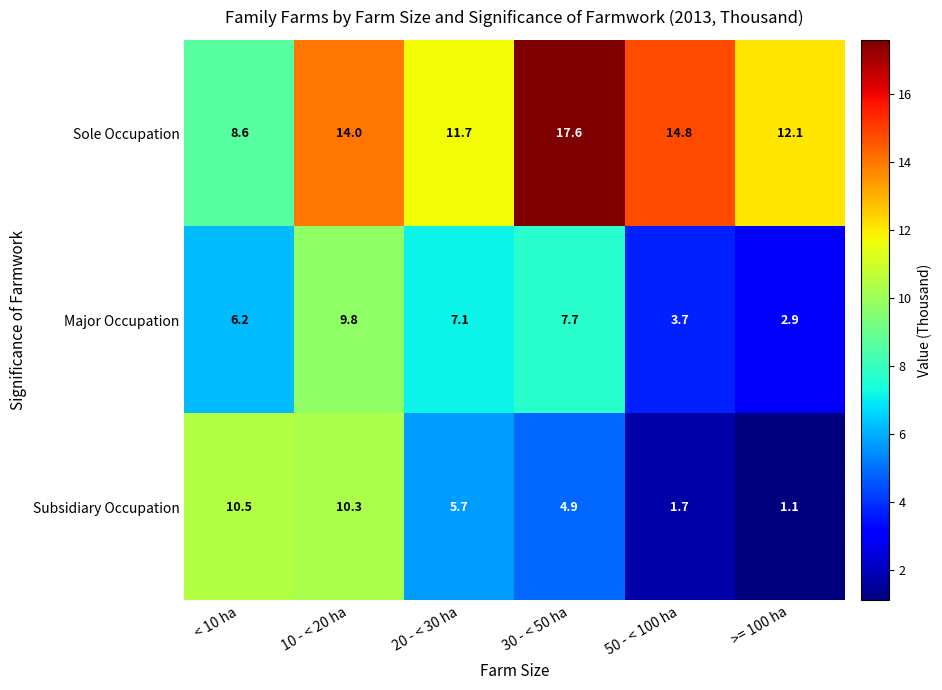

At how many categories does at least one series exceed 7?

6